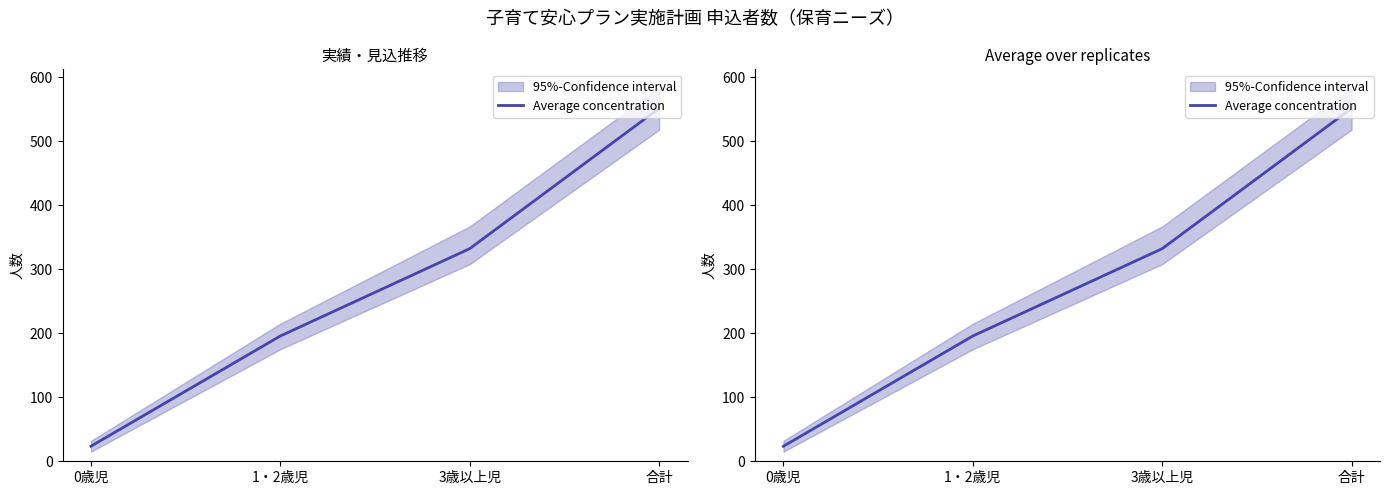

Rank the categories by value from highest to lowest.

合計, 3歳以上児, 1・2歳児, 0歳児